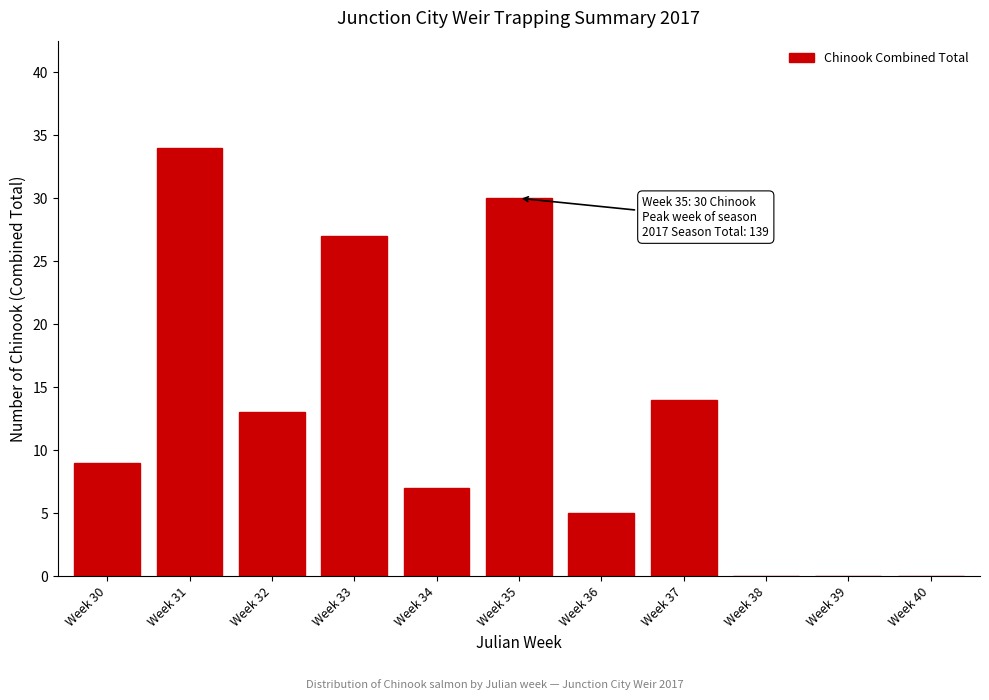

Reading right to left, what are all the values shown in this chart?

Week 40=0	Week 39=0	Week 38=0	Week 37=14	Week 36=5	Week 35=30	Week 34=7	Week 33=27	Week 32=13	Week 31=34	Week 30=9